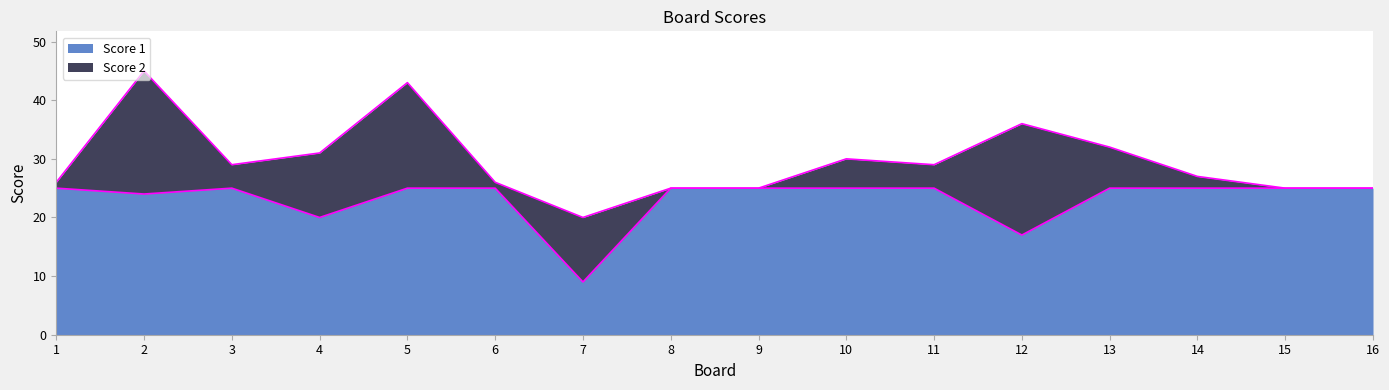

How many lines are shown in the chart?

2